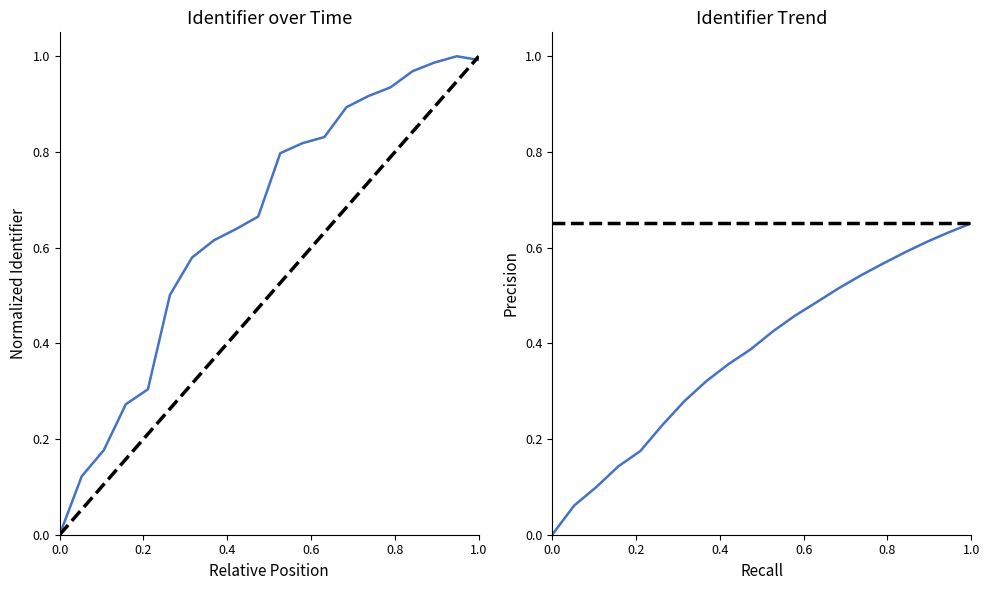

Reading left to right, list all the values displayed in this chart.

0.0	0.1	0.2	0.3	0.3	0.5	0.6	0.6	0.6	0.7	0.8	0.8	0.8	0.9	0.9	0.9	1.0	1.0	1.0	1.0